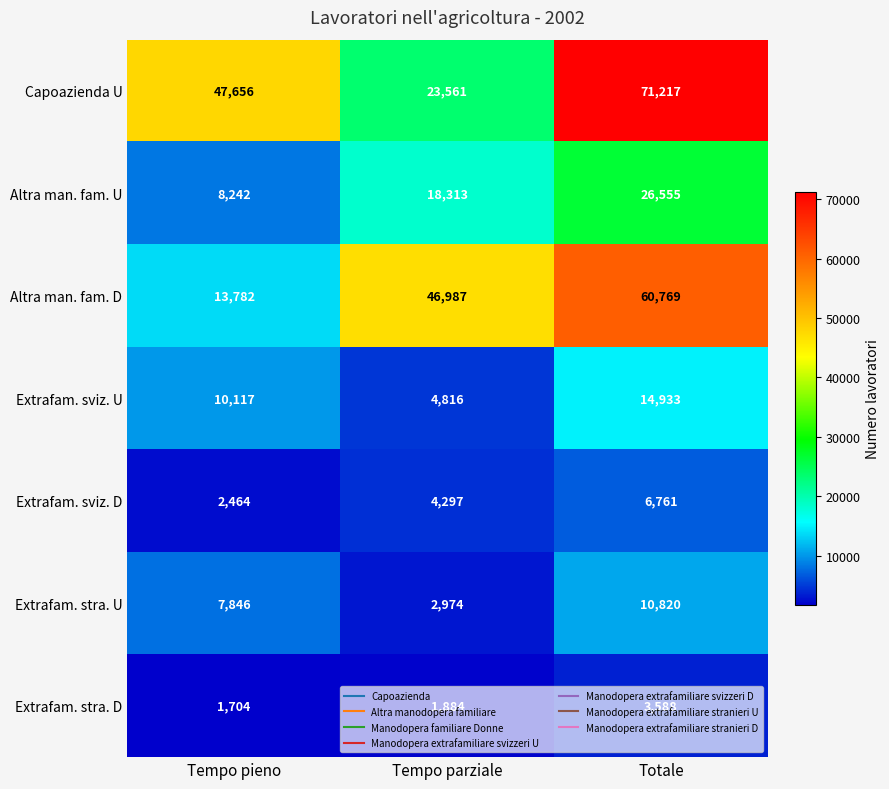

Count the Extrafam. sviz. U values in the range 4816 to 14933.

3